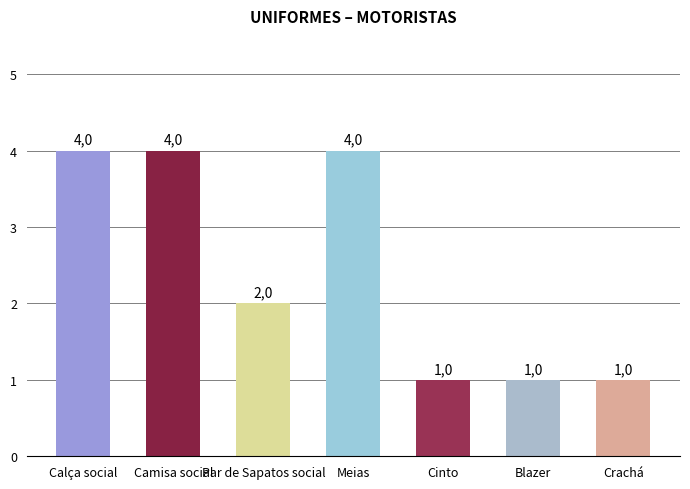

What is the change in value from Calça social to Crachá?

-3